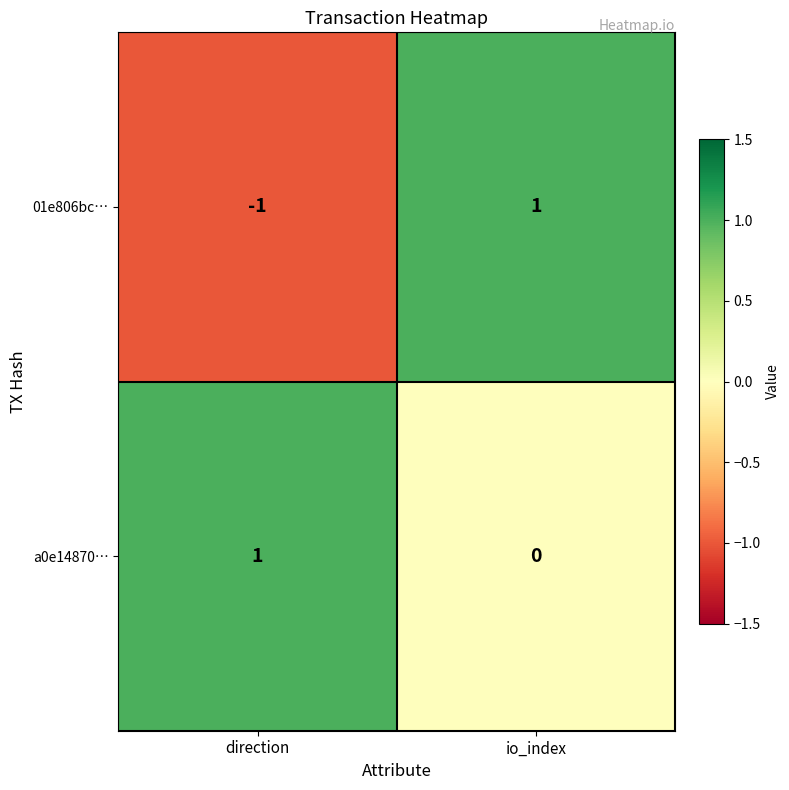

At io_index, list the series in order from largest to smallest.

01e806bc…, a0e14870…